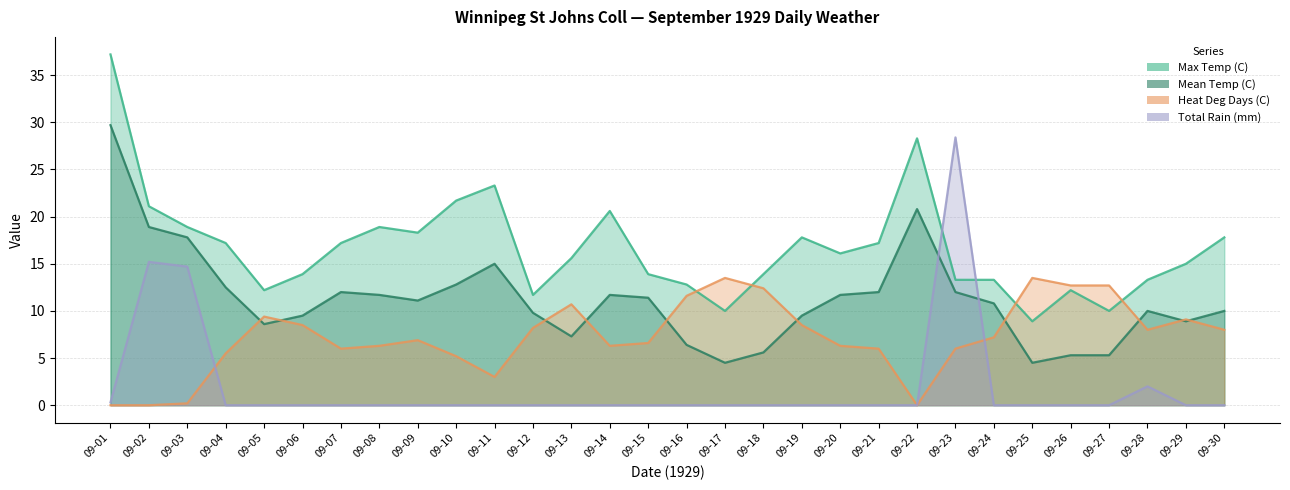

Reading left to right, extract all data points from this chart.

Max Temp (C): 37.2	21.1	18.9	17.2	12.2	13.9	17.2	18.9	18.3	21.7	23.3	11.7	15.6	20.6	13.9	12.8	10.0	13.9	17.8	16.1	17.2	28.3	13.3	13.3	8.9	12.2	10.0	13.3	15.0	17.8
Mean Temp (C): 29.7	18.9	17.8	12.5	8.6	9.5	12.0	11.7	11.1	12.8	15.0	9.8	7.3	11.7	11.4	6.4	4.5	5.6	9.5	11.7	12.0	20.8	12.0	10.8	4.5	5.3	5.3	10.0	8.9	10.0
Heat Deg Days (C): 0.0	0.0	0.2	5.5	9.4	8.5	6.0	6.3	6.9	5.2	3.0	8.2	10.7	6.3	6.6	11.6	13.5	12.4	8.5	6.3	6.0	0.0	6.0	7.2	13.5	12.7	12.7	8.0	9.1	8.0
Total Rain (mm): 0.3	15.2	14.7	0.0	0.0	0.0	0.0	0.0	0.0	0.0	0.0	0.0	0.0	0.0	0.0	0.0	0.0	0.0	0.0	0.0	0.0	0.0	28.4	0.0	0.0	0.0	0.0	2.0	0.0	0.0